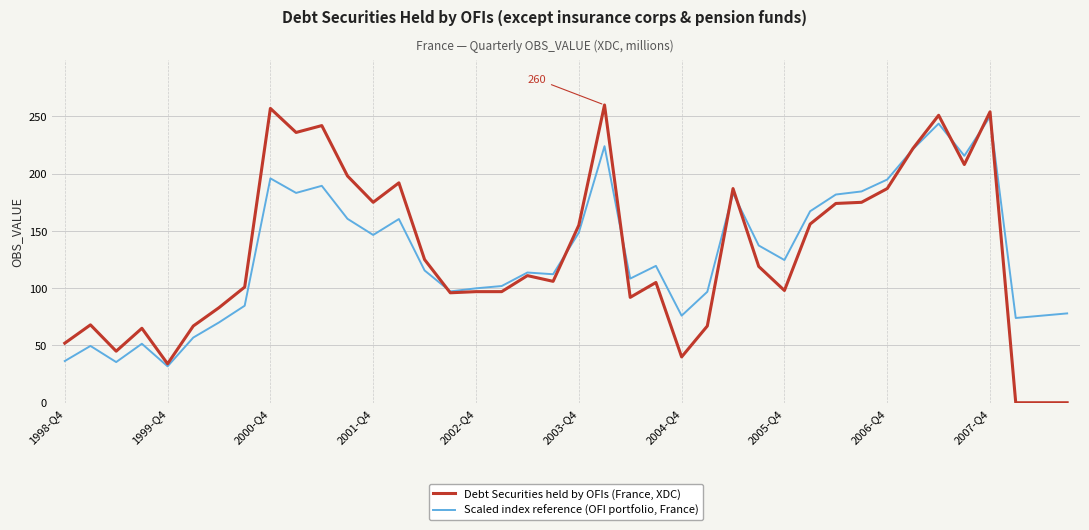

What is the average value of the Scaled index reference (OFI portfolio, France) series?

129.9